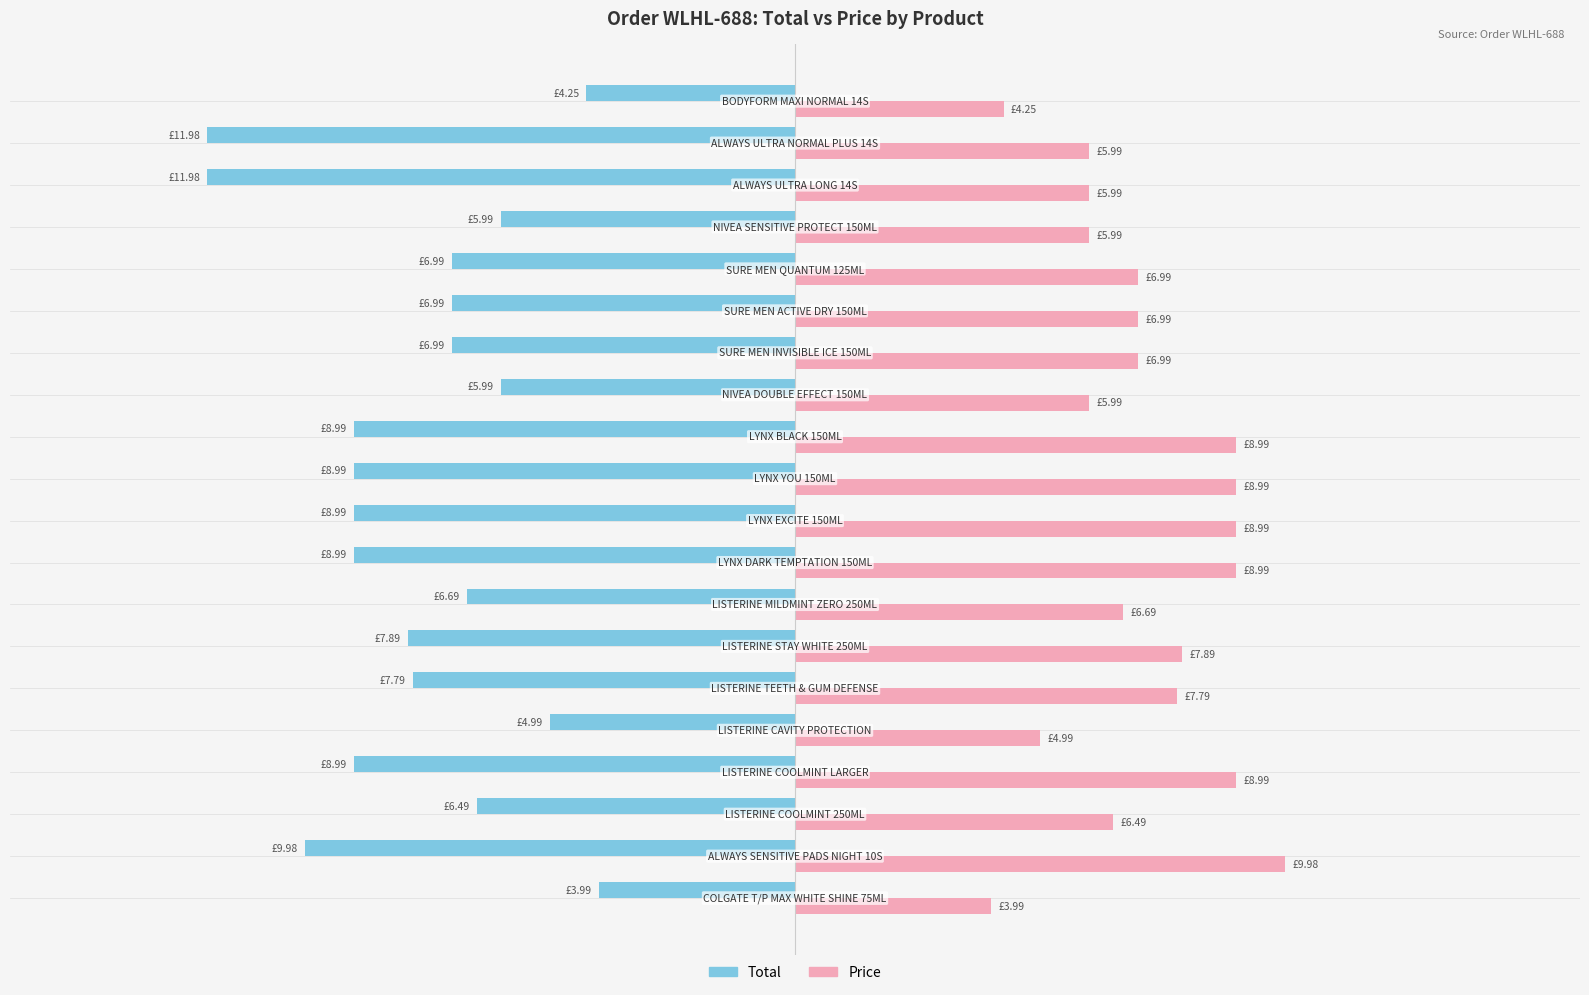

What is the average value of the Price series?

7.1